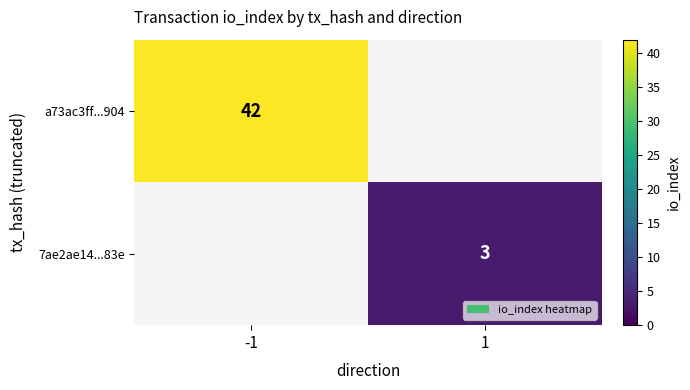

At which category does the chart reach its minimum across all series?

1